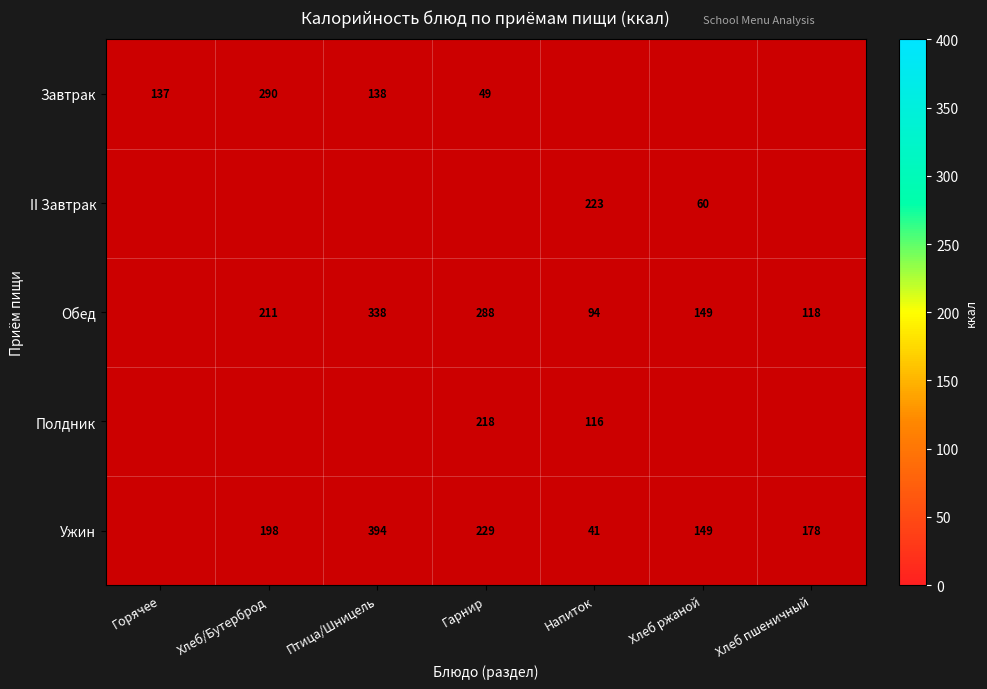

True or false: Завтрак has a value of 137 at Горячее.

True